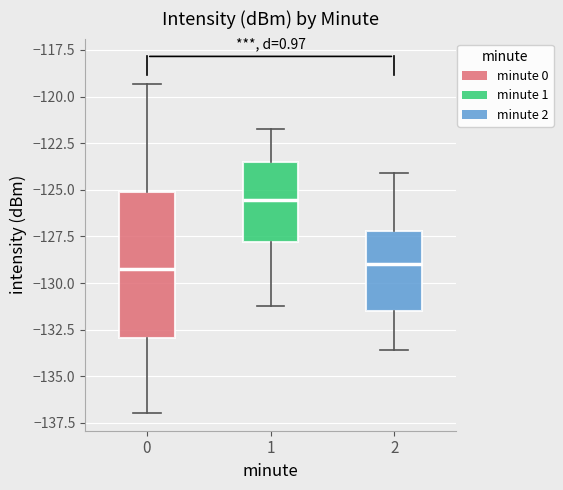

Comparing the boxes themselves (not the whiskers), which one is the tallest?

0